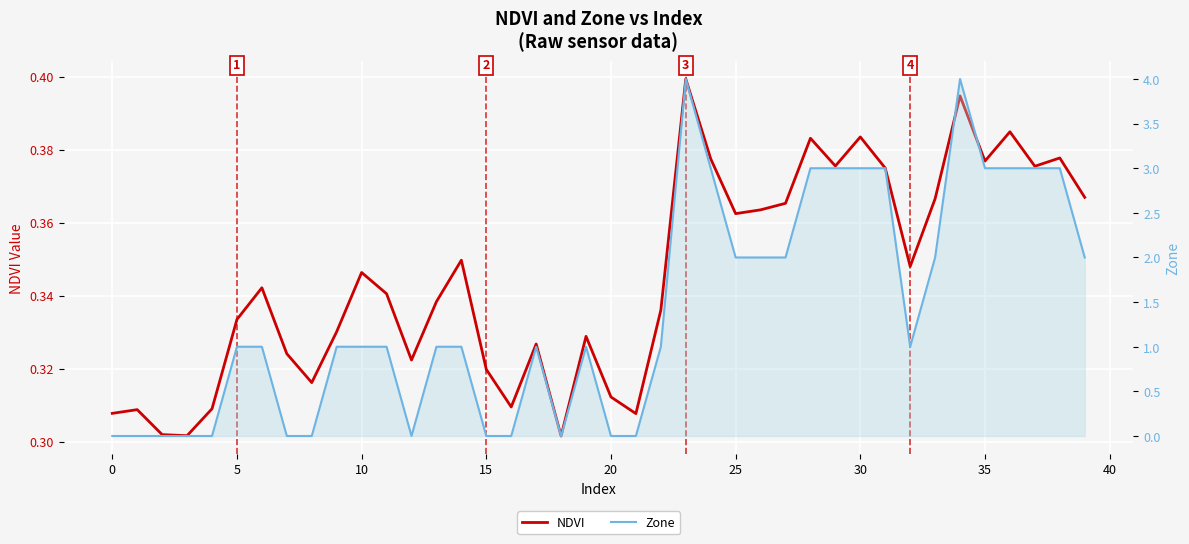

What is the value of the Zone point at the 20th from the left?

1.0